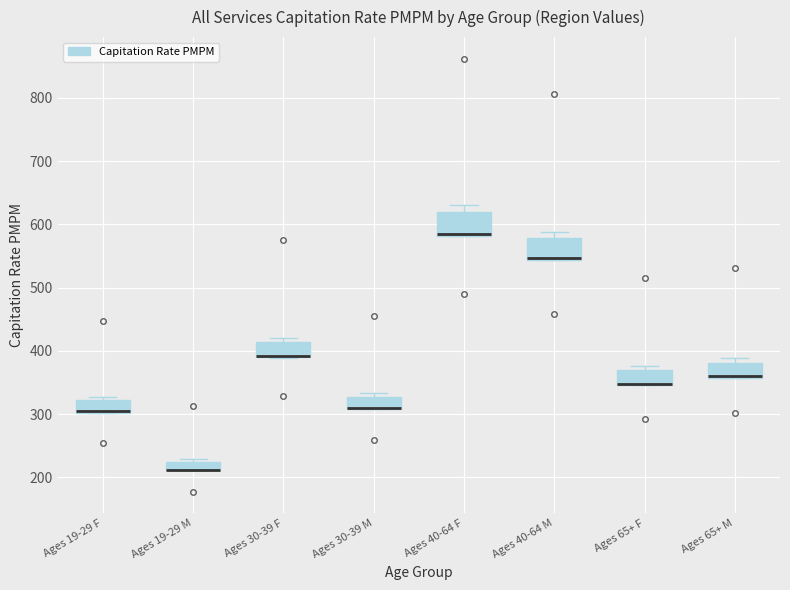

Where is the lower edge of the box for Ages 65+ F on the y-axis? The values are not printed on the chart, so give them approximately, as read against the axis.

350